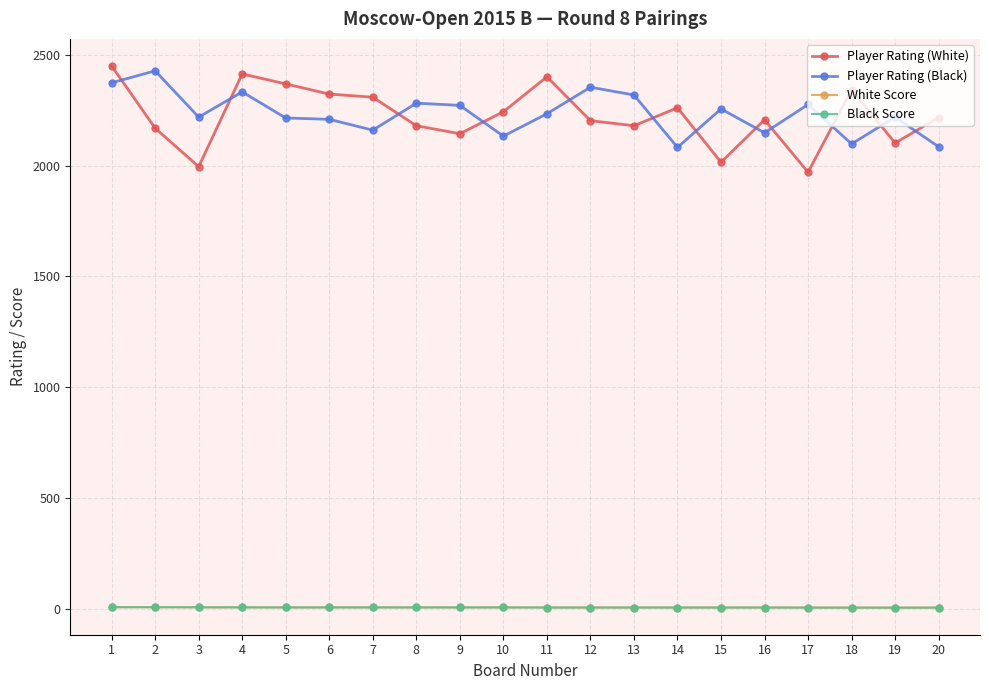

What is the sum of the Player Rating (Black) values at 15 and 14?

4340.0